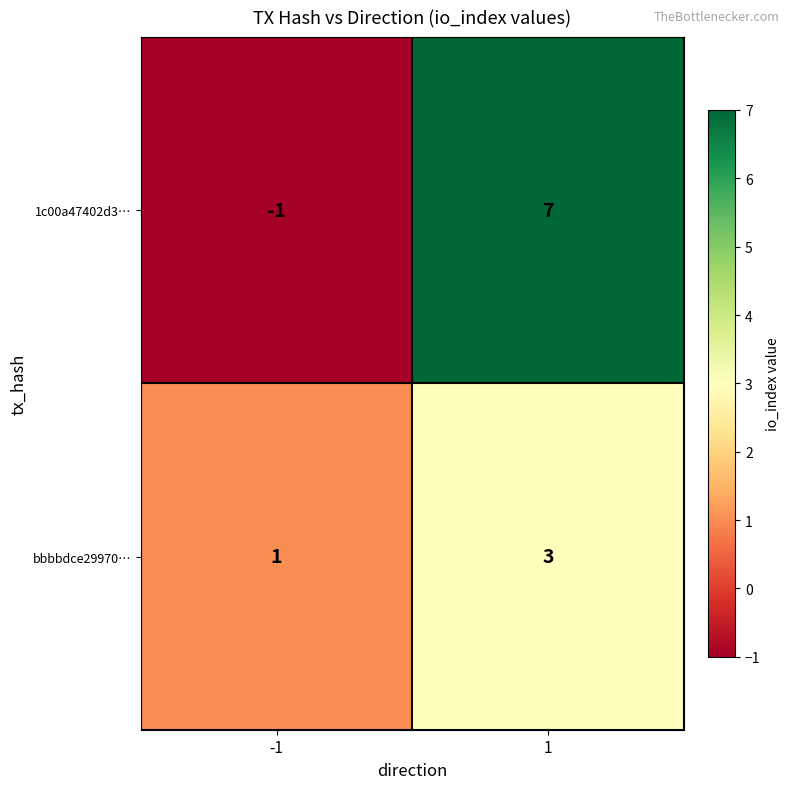

Reading right to left, extract all data points from this chart.

1c00a47402d3…: 1=7	-1=-1
bbbbdce29970…: 1=3	-1=1